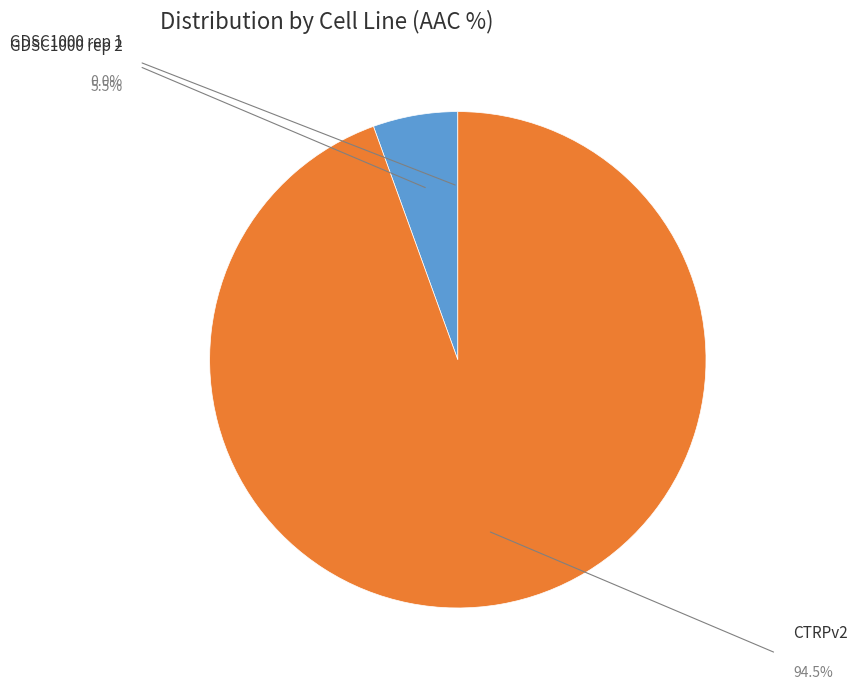

Is there any slice that represents more than half of the pie?

Yes